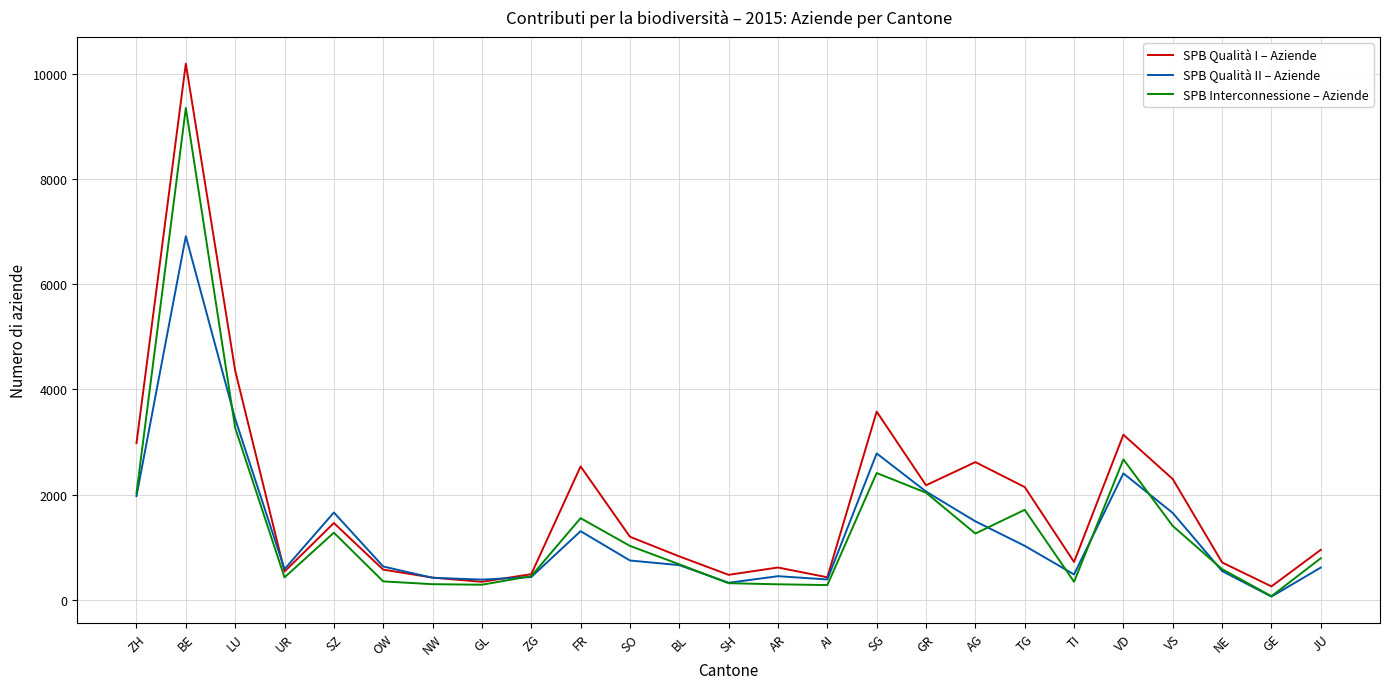

Which category has the highest value in the SPB Qualità II – Aziende series?

BE